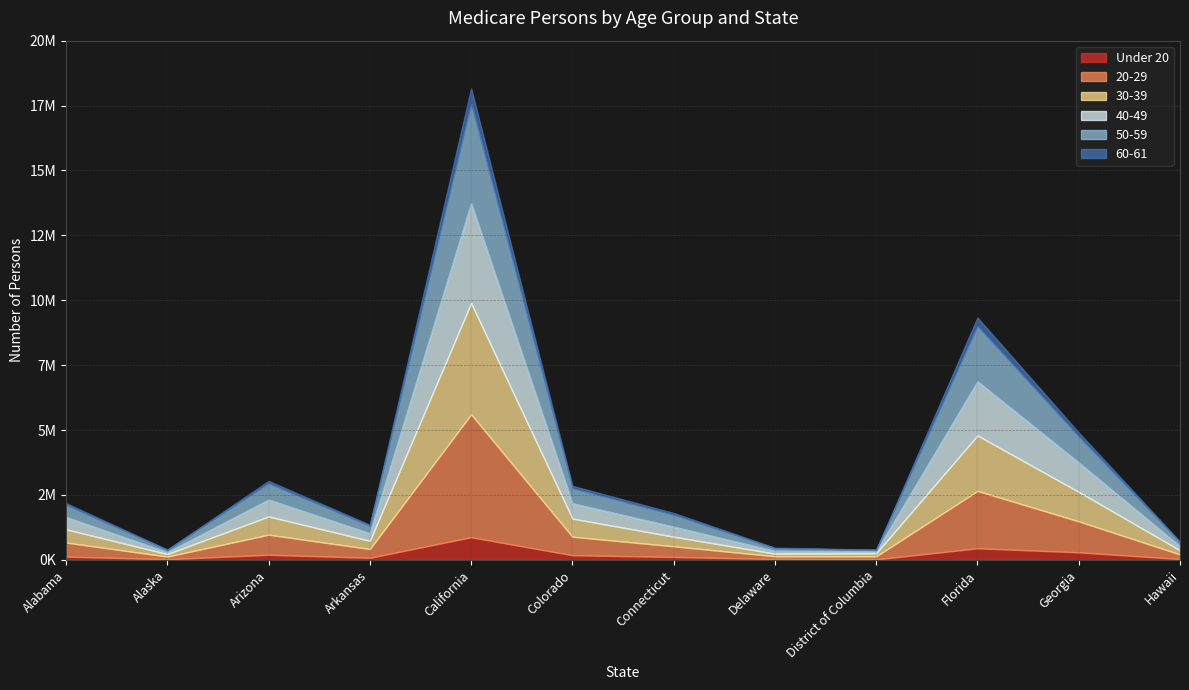

At which category does 40-49 reach its first local valley?

Alaska